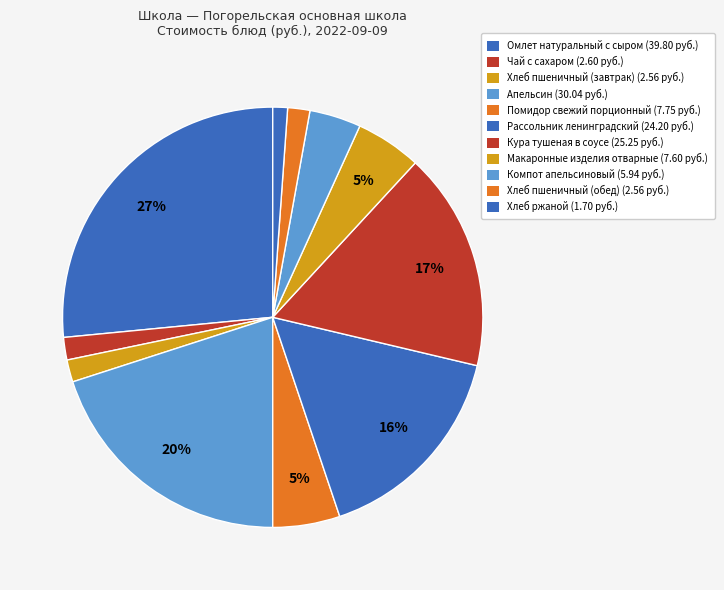

Is it true that Чай с сахаром is 2% of the pie?

True